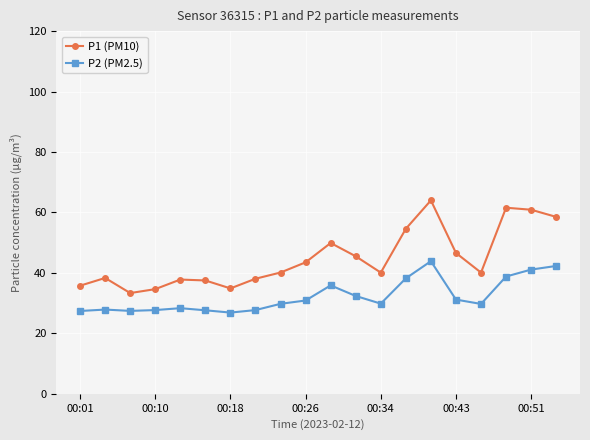

Which series has the largest range (max minus min)?

P1 (PM10)